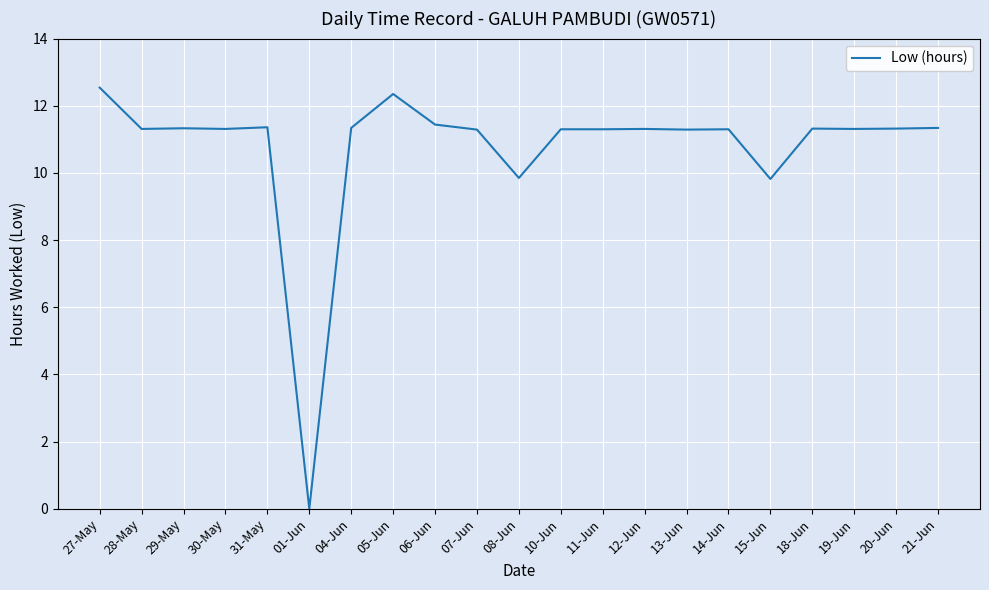

How many lines are shown in the chart?

1